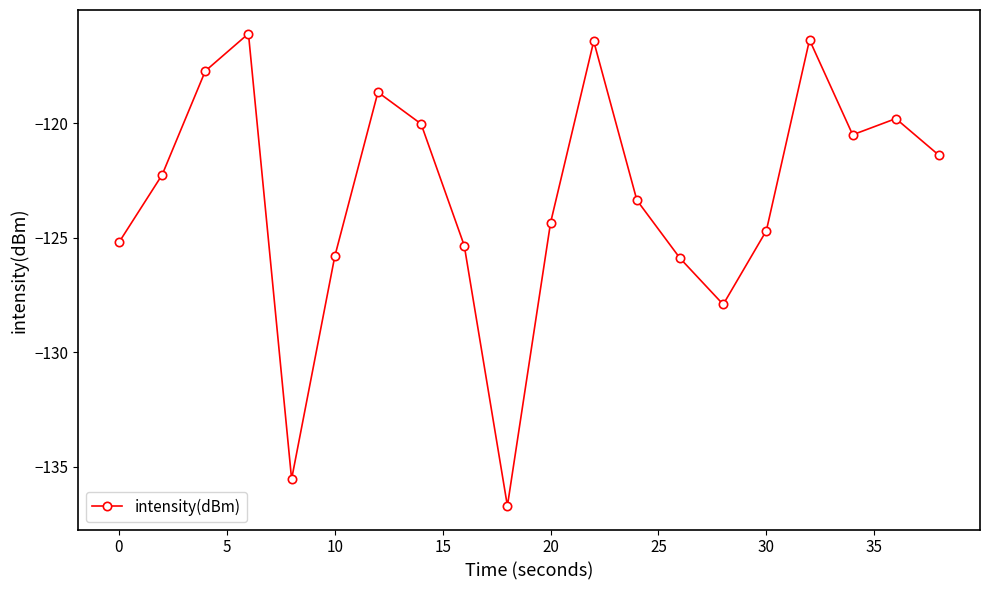

What is the difference between the maximum and second lowest values?

19.5